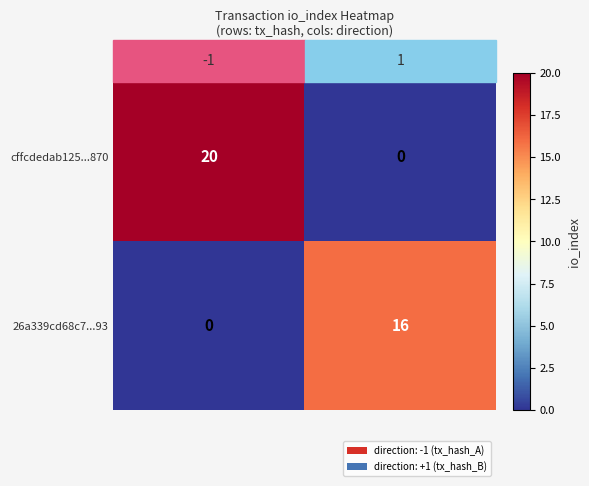

What is the greatest value displayed?

20